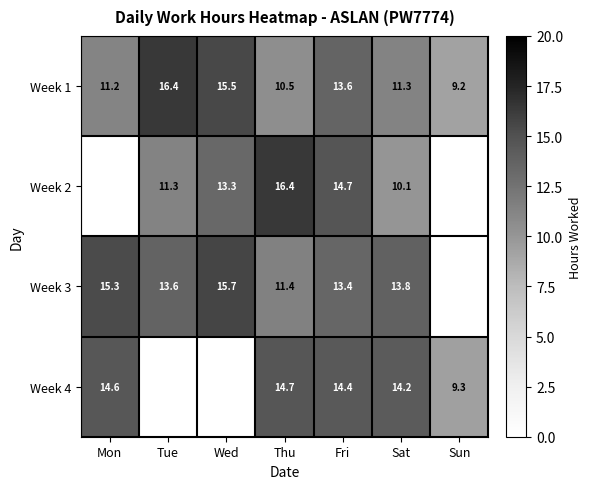

What is the total value across all series at Thu?

53.0